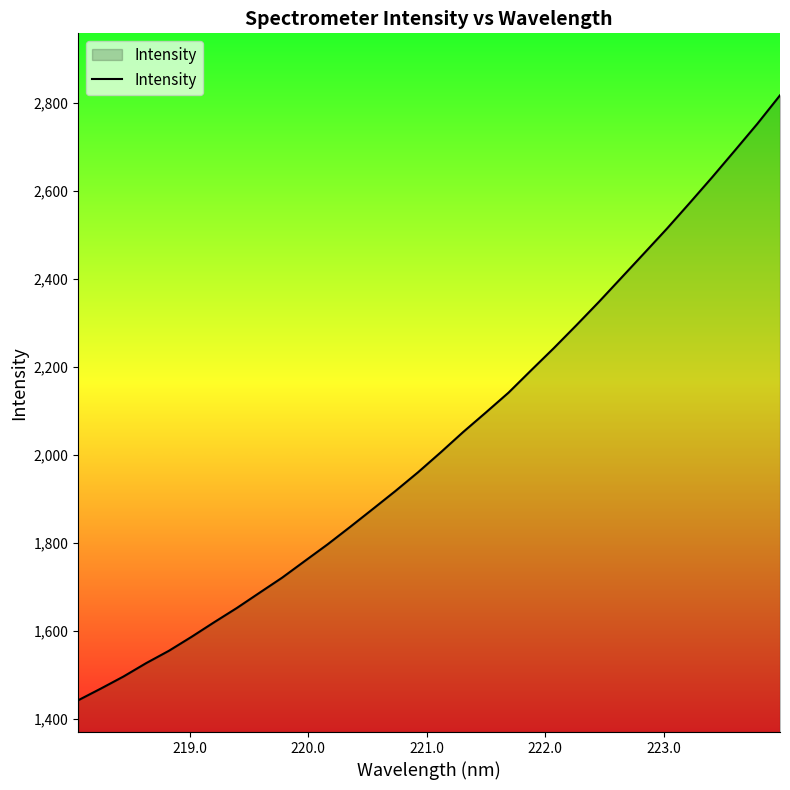

What is the sum of all values?

65136.1